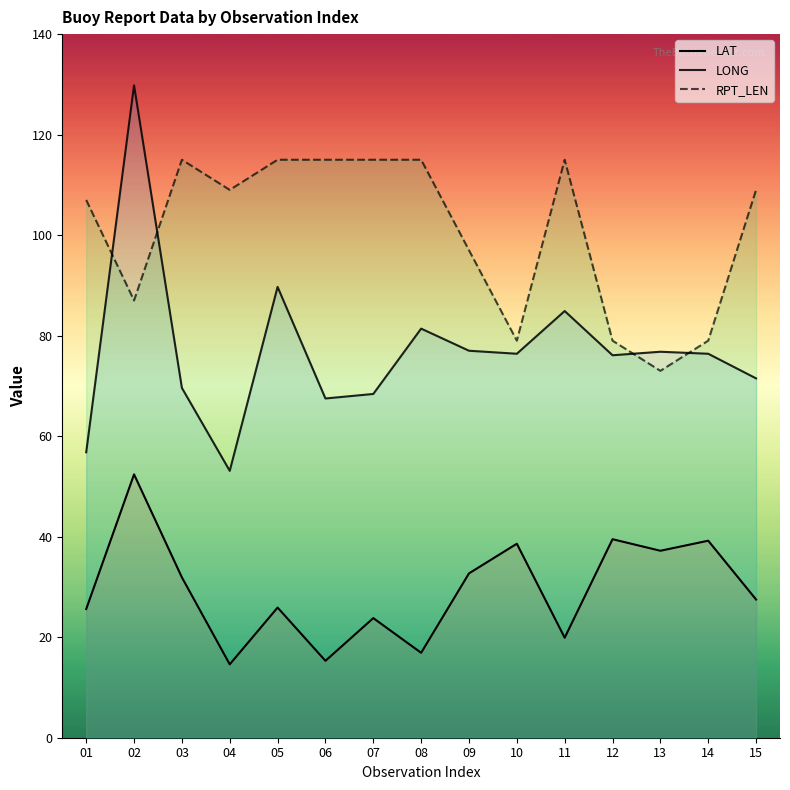

Does the chart have visible grid lines?

No